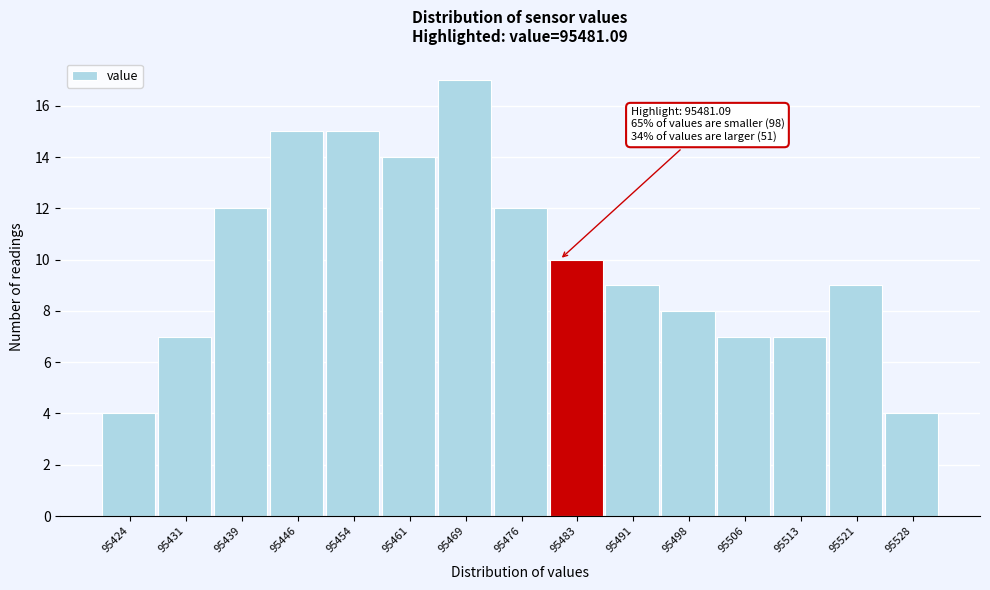

Over which range of the x-axis is the bar tallest?

95465 to 95472